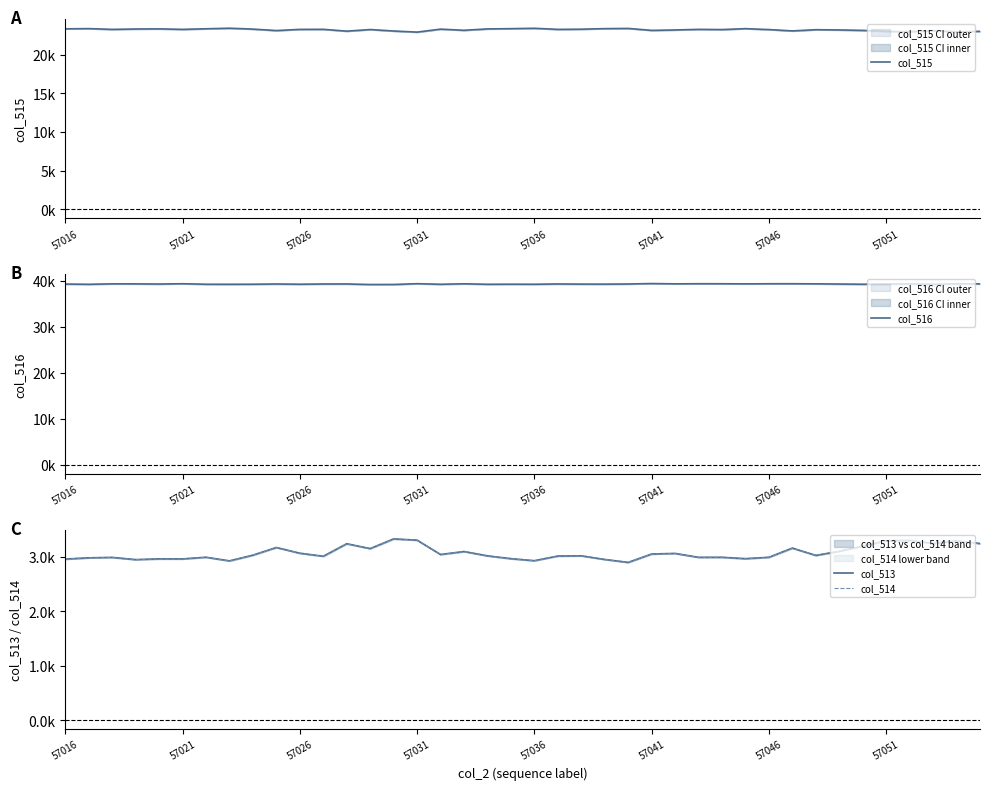

Which series has the widest spread of values?

col_515